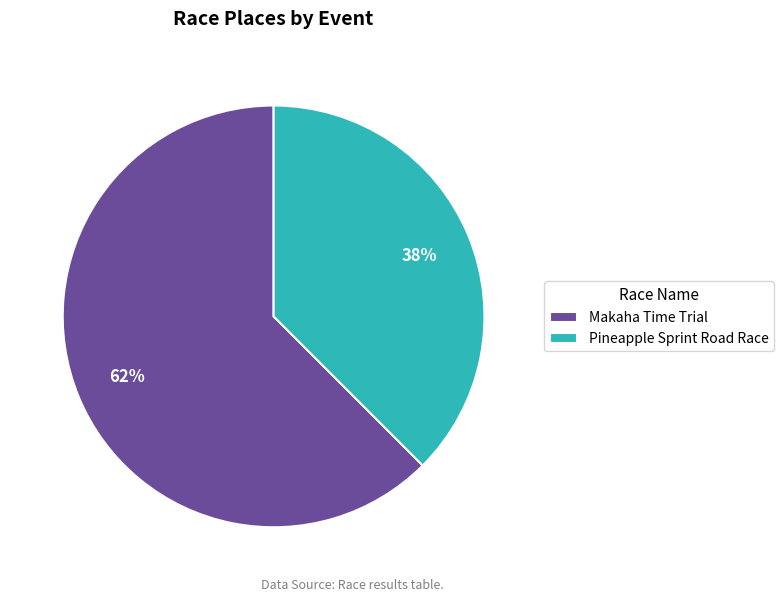

Which slice is the smallest?

Pineapple Sprint Road Race